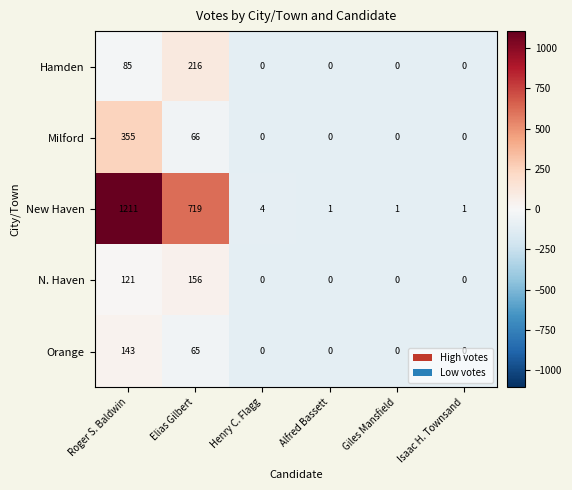

How many values in the N. Haven series exceed 0?

2